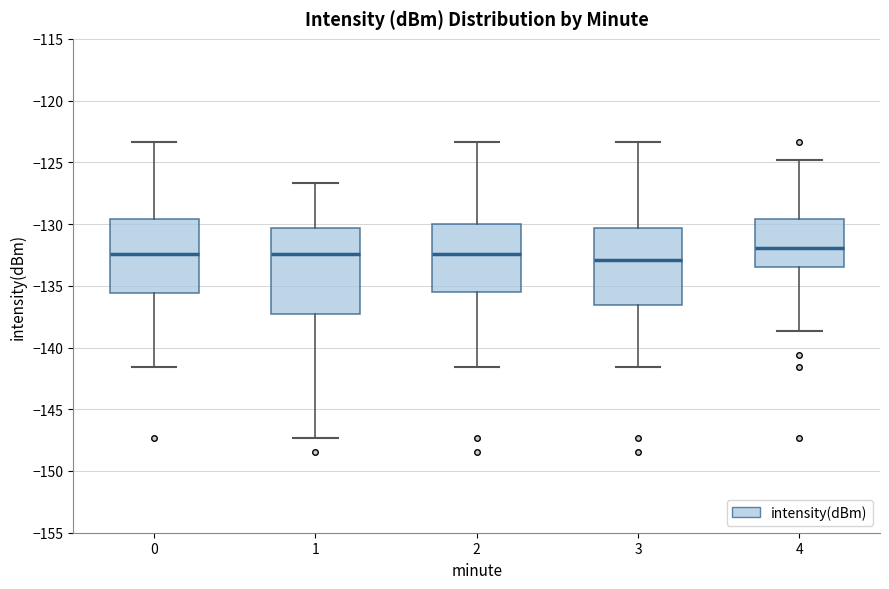

Comparing the boxes themselves (not the whiskers), which one is the tallest?

1